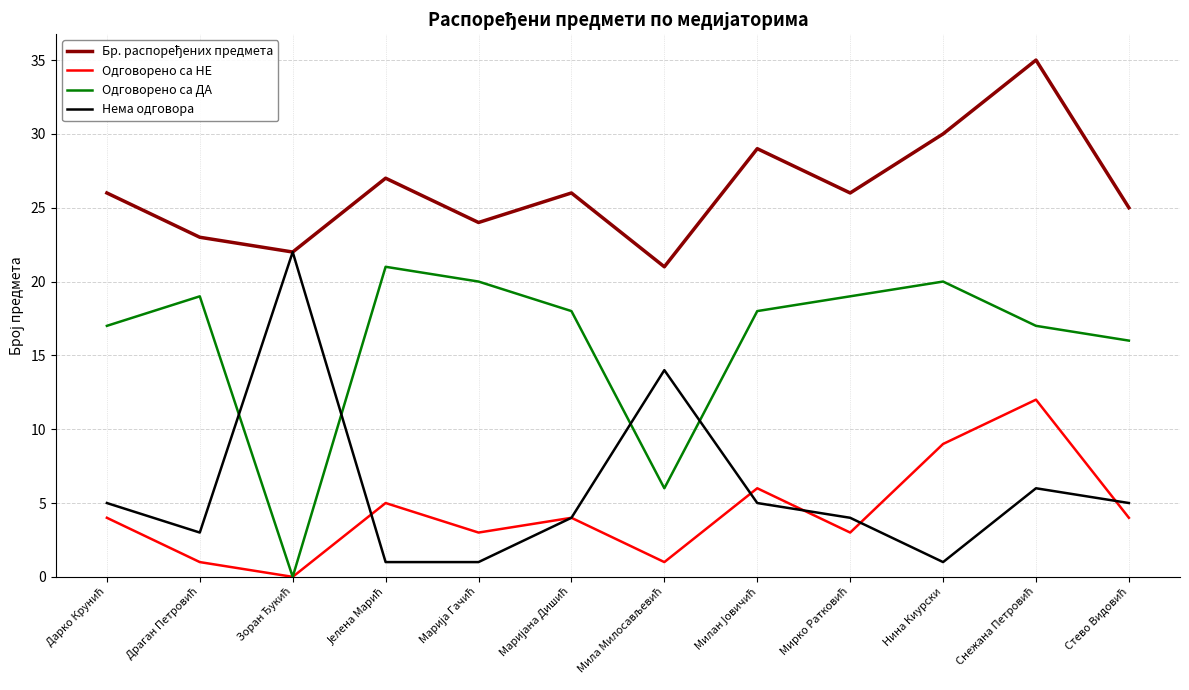

How many interior local valleys does the Одговорено са ДА series have?

2